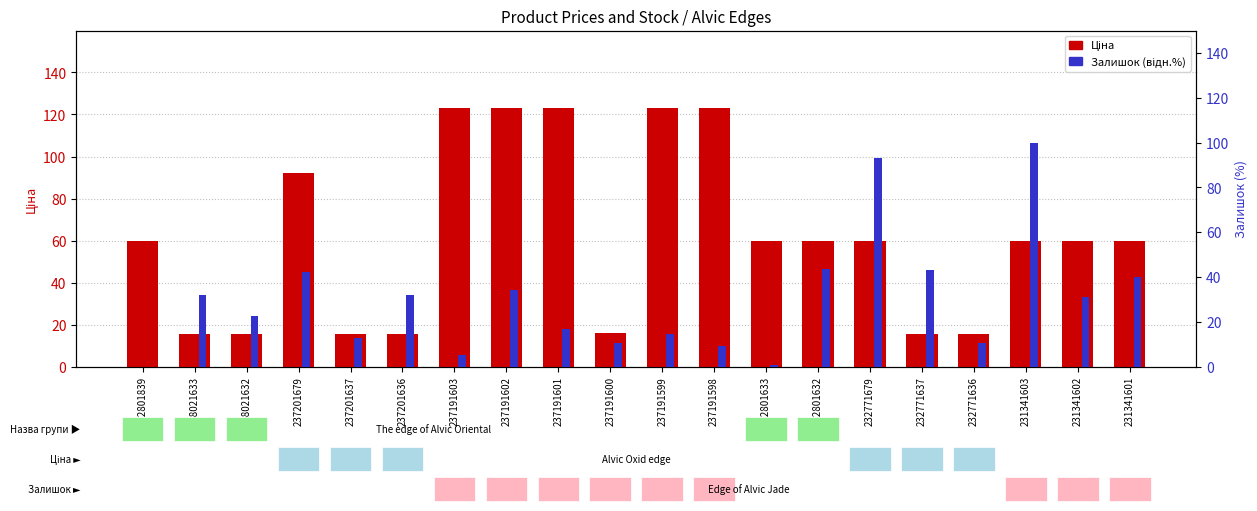

What is the total value across all series at 258021633?

47.7